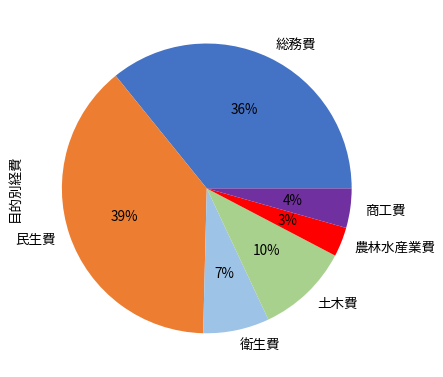

What percentage is the 民生費 slice, to the nearest percent?

39%